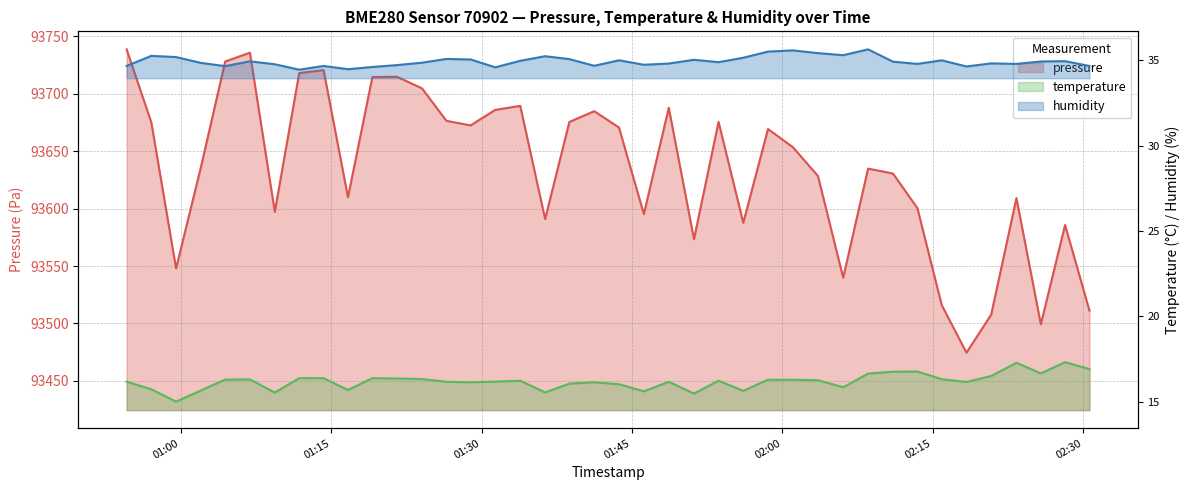

Reading left to right, transcribe all the data shown in this chart.

pressure: 2024-03-23T00:54:35=93738.6	2024-03-23T00:57:03=93675.0	2024-03-23T00:59:31=93548.0	2024-03-23T01:01:59=93635.6	2024-03-23T01:04:25=93728.0	2024-03-23T01:06:53=93735.7	2024-03-23T01:09:22=93597.2	2024-03-23T01:11:48=93717.9	2024-03-23T01:14:14=93720.5	2024-03-23T01:16:40=93609.9	2024-03-23T01:19:06=93714.5	2024-03-23T01:21:34=93714.7	2024-03-23T01:24:03=93704.6	2024-03-23T01:26:29=93676.4	2024-03-23T01:28:54=93672.4	2024-03-23T01:31:21=93685.9	2024-03-23T01:33:51=93689.4	2024-03-23T01:36:20=93590.9	2024-03-23T01:38:45=93675.4	2024-03-23T01:41:14=93684.8	2024-03-23T01:43:42=93670.6	2024-03-23T01:46:11=93595.2	2024-03-23T01:48:40=93687.8	2024-03-23T01:51:11=93573.4	2024-03-23T01:53:38=93675.5	2024-03-23T01:56:06=93587.7	2024-03-23T01:58:34=93669.2	2024-03-23T02:01:03=93653.4	2024-03-23T02:03:33=93628.3	2024-03-23T02:06:04=93539.9	2024-03-23T02:08:33=93634.8	2024-03-23T02:11:02=93630.5	2024-03-23T02:13:28=93600.5	2024-03-23T02:15:54=93515.9	2024-03-23T02:18:22=93474.6	2024-03-23T02:20:50=93507.8	2024-03-23T02:23:21=93609.2	2024-03-23T02:25:47=93499.3	2024-03-23T02:28:12=93585.7	2024-03-23T02:30:38=93511.2
temperature: 2024-03-23T00:54:35=16.2	2024-03-23T00:57:03=15.7	2024-03-23T00:59:31=15.0	2024-03-23T01:01:59=15.7	2024-03-23T01:04:25=16.3	2024-03-23T01:06:53=16.3	2024-03-23T01:09:22=15.6	2024-03-23T01:11:48=16.4	2024-03-23T01:14:14=16.4	2024-03-23T01:16:40=15.7	2024-03-23T01:19:06=16.4	2024-03-23T01:21:34=16.4	2024-03-23T01:24:03=16.3	2024-03-23T01:26:29=16.2	2024-03-23T01:28:54=16.1	2024-03-23T01:31:21=16.2	2024-03-23T01:33:51=16.2	2024-03-23T01:36:20=15.6	2024-03-23T01:38:45=16.1	2024-03-23T01:41:14=16.1	2024-03-23T01:43:42=16.0	2024-03-23T01:46:11=15.6	2024-03-23T01:48:40=16.2	2024-03-23T01:51:11=15.5	2024-03-23T01:53:38=16.2	2024-03-23T01:56:06=15.7	2024-03-23T01:58:34=16.3	2024-03-23T02:01:03=16.3	2024-03-23T02:03:33=16.3	2024-03-23T02:06:04=15.9	2024-03-23T02:08:33=16.7	2024-03-23T02:11:02=16.8	2024-03-23T02:13:28=16.8	2024-03-23T02:15:54=16.3	2024-03-23T02:18:22=16.2	2024-03-23T02:20:50=16.5	2024-03-23T02:23:21=17.3	2024-03-23T02:25:47=16.7	2024-03-23T02:28:12=17.3	2024-03-23T02:30:38=16.9
humidity: 2024-03-23T00:54:35=34.7	2024-03-23T00:57:03=35.2	2024-03-23T00:59:31=35.2	2024-03-23T01:01:59=34.8	2024-03-23T01:04:25=34.6	2024-03-23T01:06:53=34.9	2024-03-23T01:09:22=34.8	2024-03-23T01:11:48=34.4	2024-03-23T01:14:14=34.7	2024-03-23T01:16:40=34.5	2024-03-23T01:19:06=34.6	2024-03-23T01:21:34=34.7	2024-03-23T01:24:03=34.9	2024-03-23T01:26:29=35.1	2024-03-23T01:28:54=35.0	2024-03-23T01:31:21=34.6	2024-03-23T01:33:51=35.0	2024-03-23T01:36:20=35.2	2024-03-23T01:38:45=35.1	2024-03-23T01:41:14=34.7	2024-03-23T01:43:42=35.0	2024-03-23T01:46:11=34.7	2024-03-23T01:48:40=34.8	2024-03-23T01:51:11=35.0	2024-03-23T01:53:38=34.9	2024-03-23T01:56:06=35.1	2024-03-23T01:58:34=35.5	2024-03-23T02:01:03=35.6	2024-03-23T02:03:33=35.4	2024-03-23T02:06:04=35.3	2024-03-23T02:08:33=35.6	2024-03-23T02:11:02=34.9	2024-03-23T02:13:28=34.8	2024-03-23T02:15:54=35.0	2024-03-23T02:18:22=34.6	2024-03-23T02:20:50=34.8	2024-03-23T02:23:21=34.8	2024-03-23T02:25:47=34.9	2024-03-23T02:28:12=34.9	2024-03-23T02:30:38=34.7